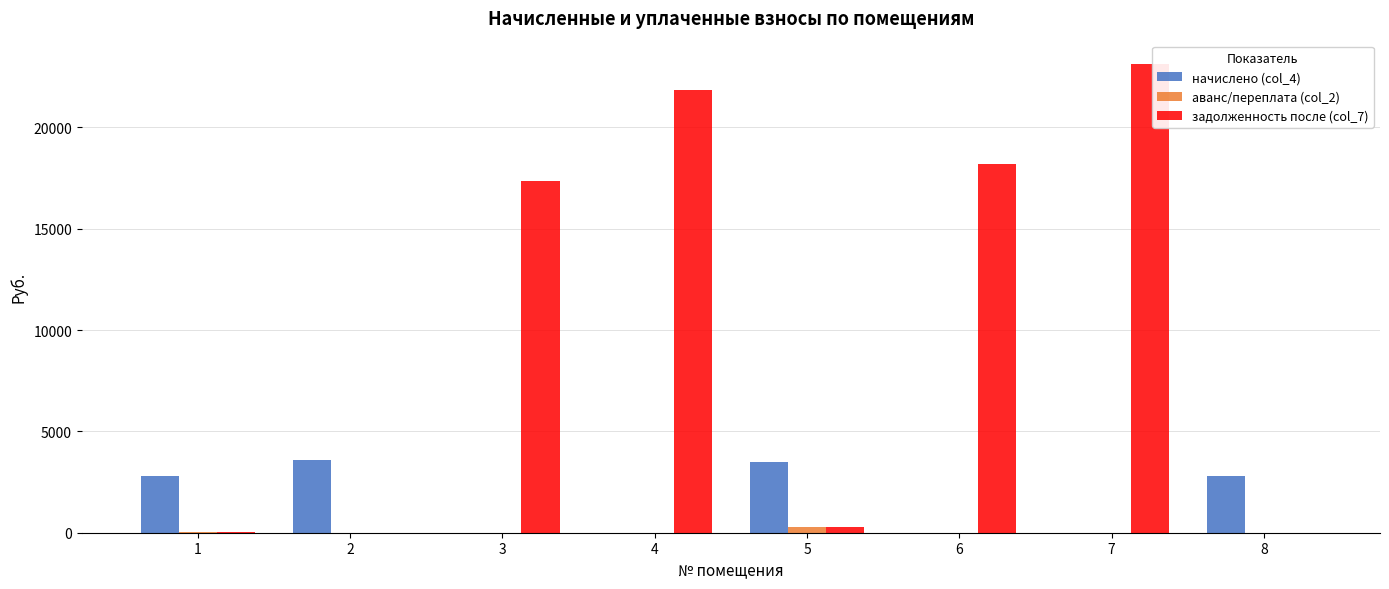

How many series are shown in this chart?

3